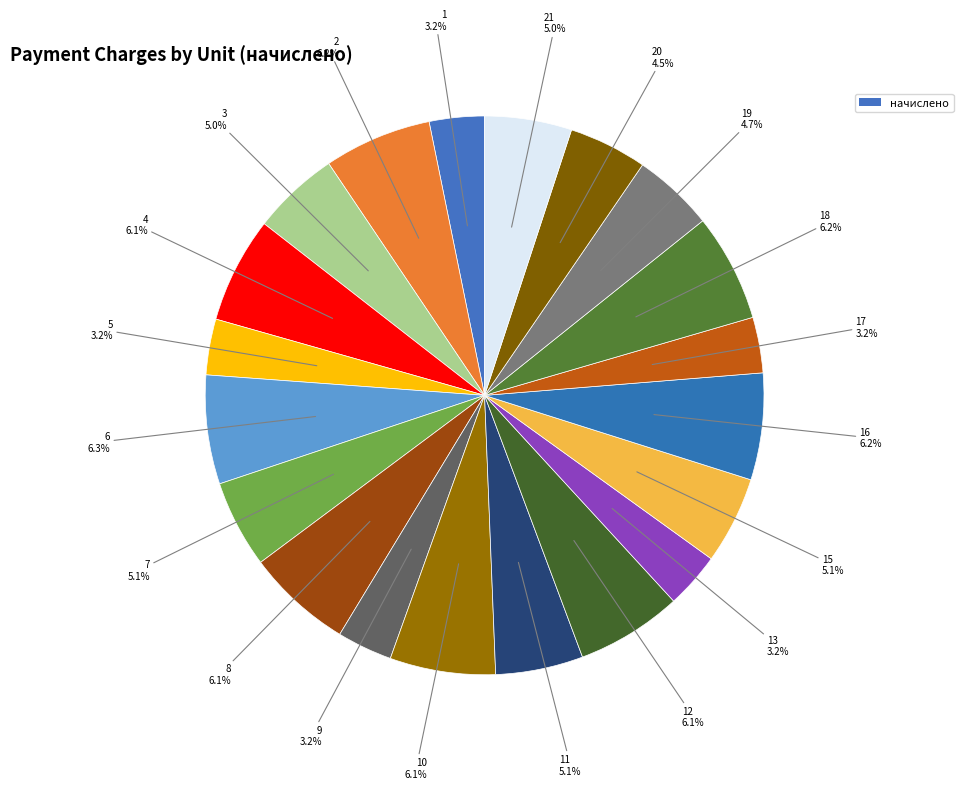

Is there any slice that represents more than half of the pie?

No